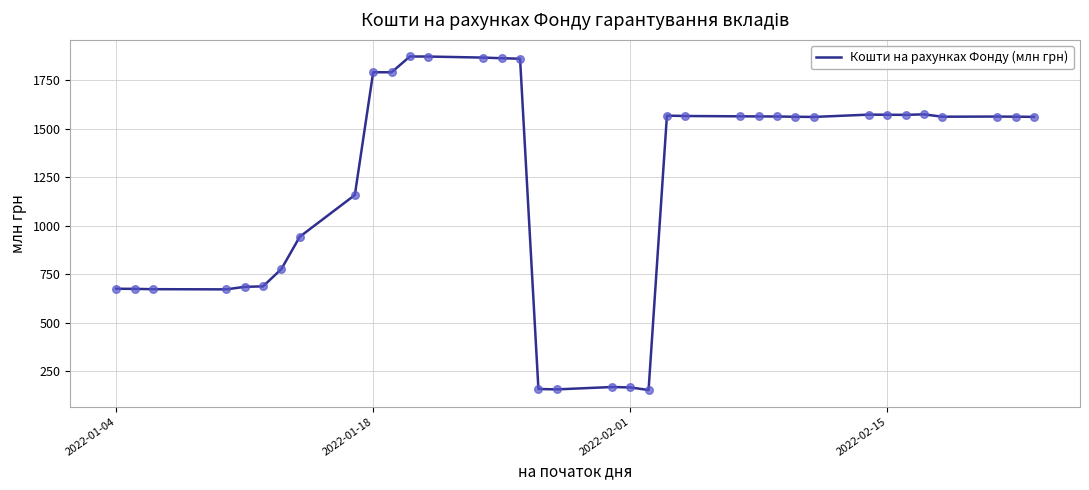

What is the maximum value shown in the chart?

1873.1